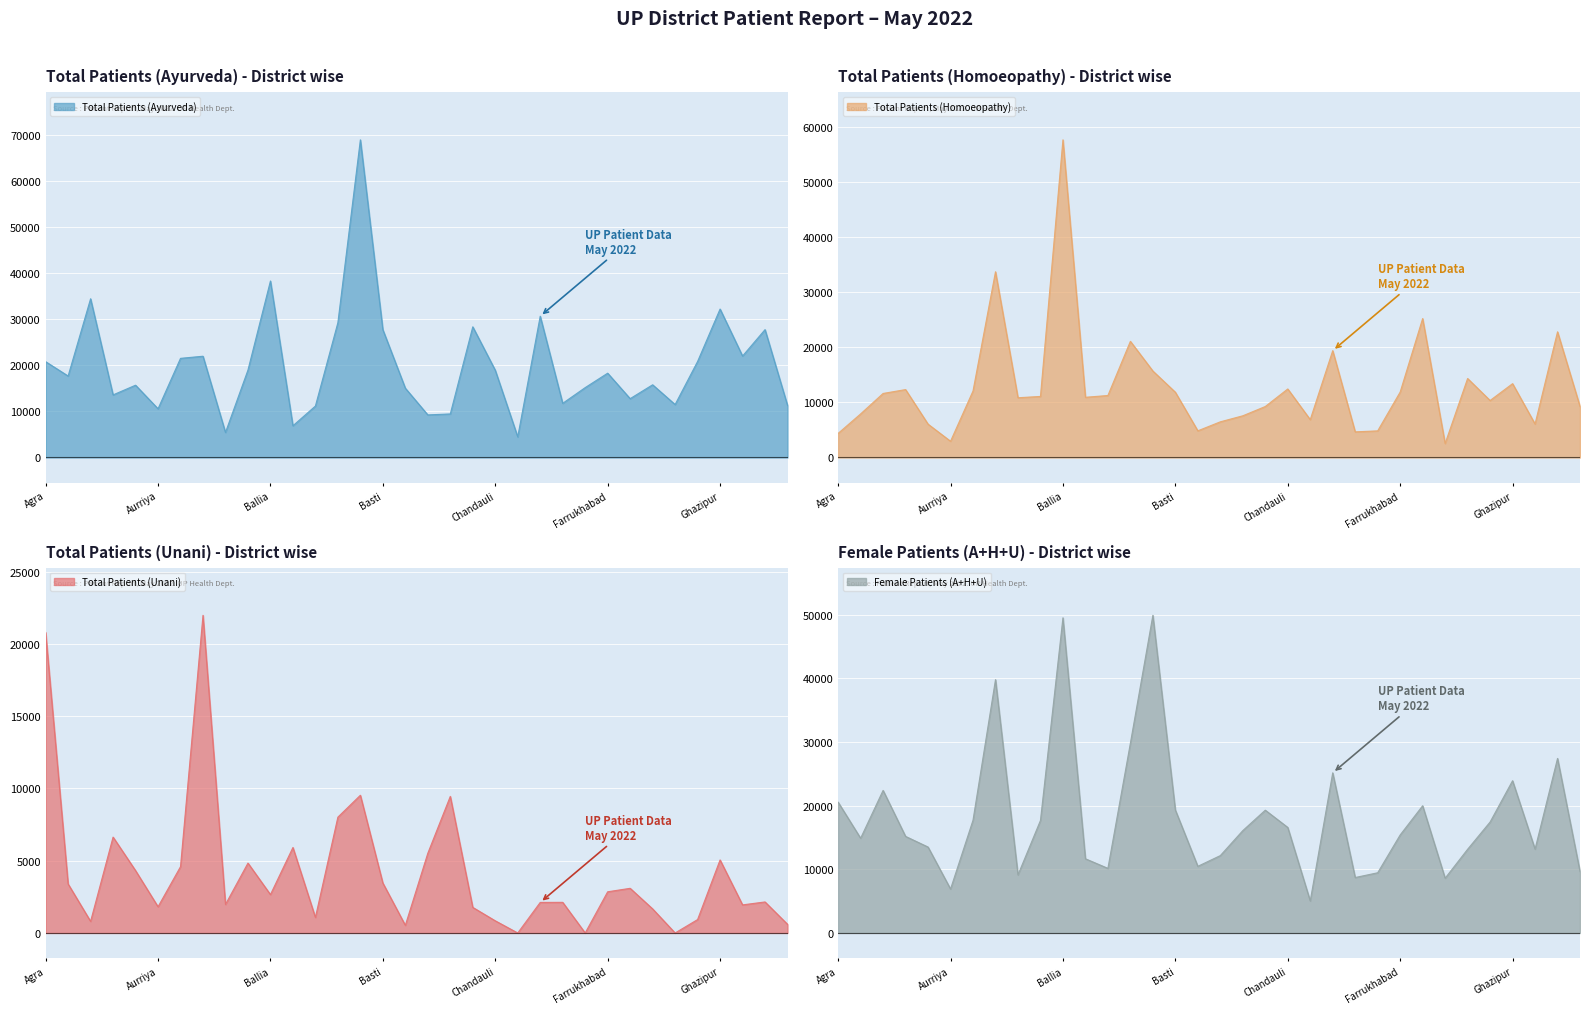

At which label is Total Patients (Unani) closest to 10987?

Bareilly